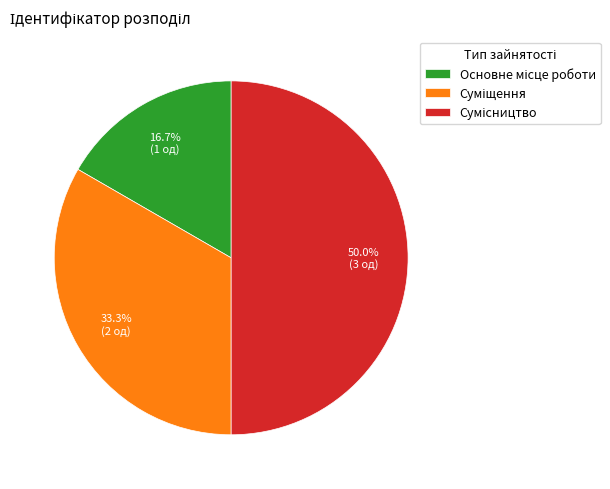

What percentage is the Основне місце роботи slice, to the nearest percent?

17%